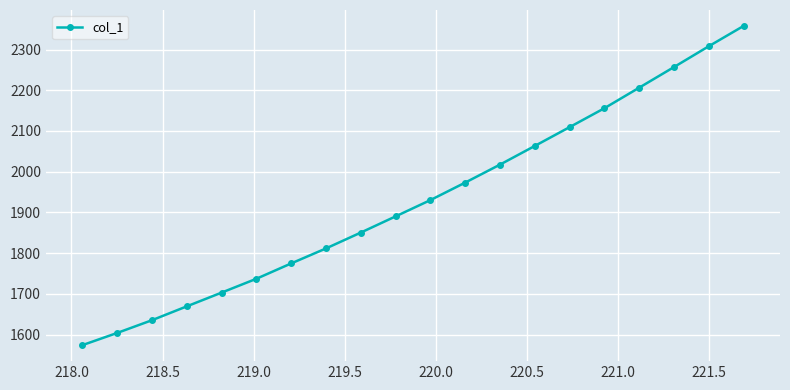

What is the sum of all values?

38630.1